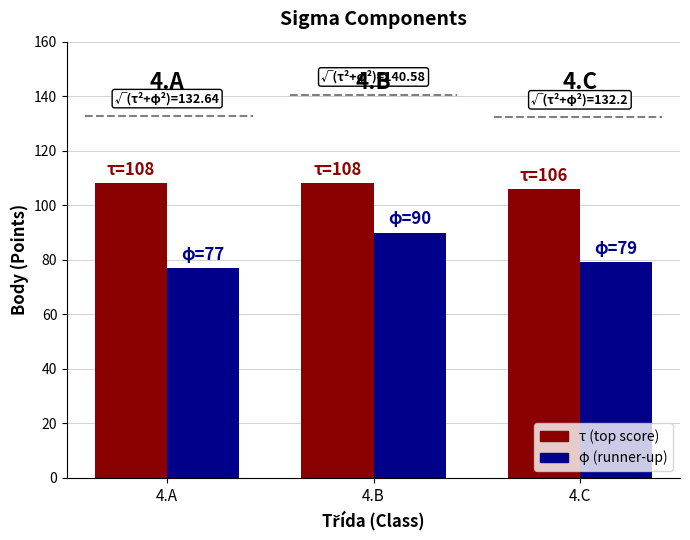

What is the spread (max minus min) of values at 4.C?

27